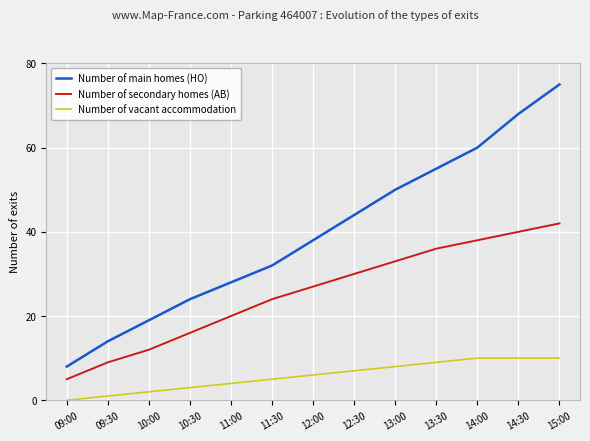

True or false: Number of vacant accommodation and Number of main homes (HO) intersect in this chart.

False